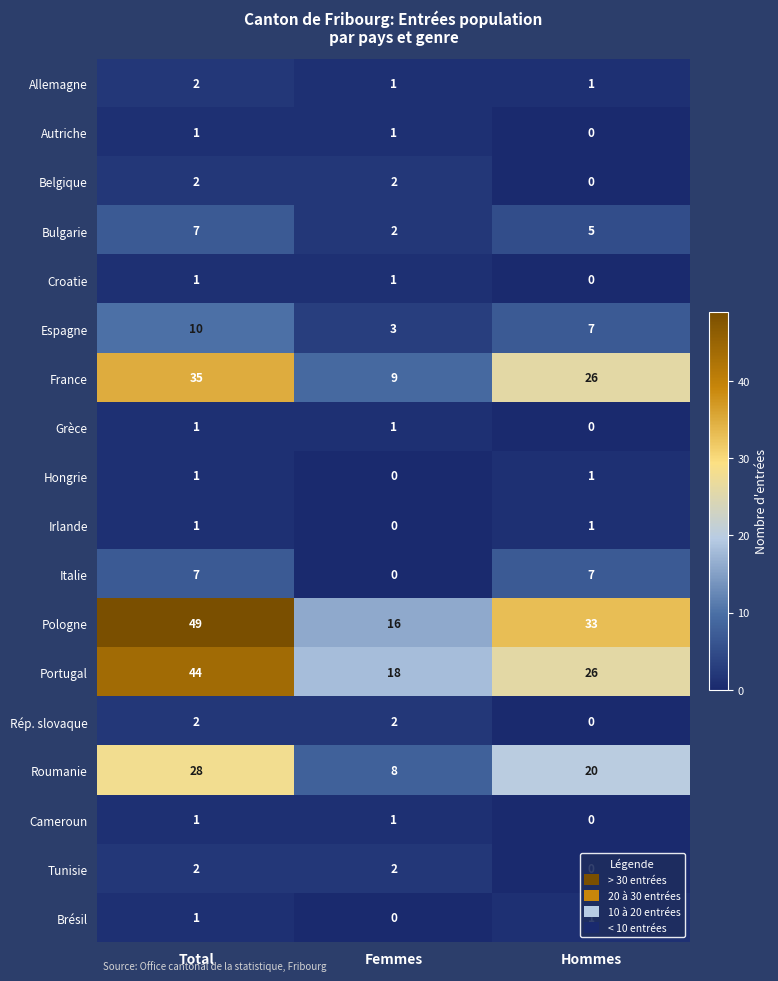

Is the value of Espagne at Femmes greater than the value of Bulgarie at Femmes?

Yes